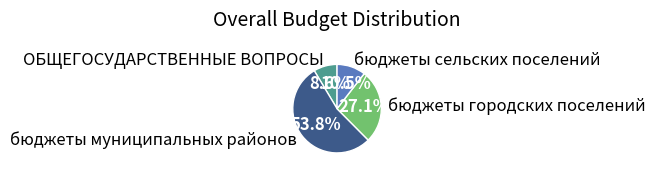

Which slice is the largest?

бюджеты муниципальных районов